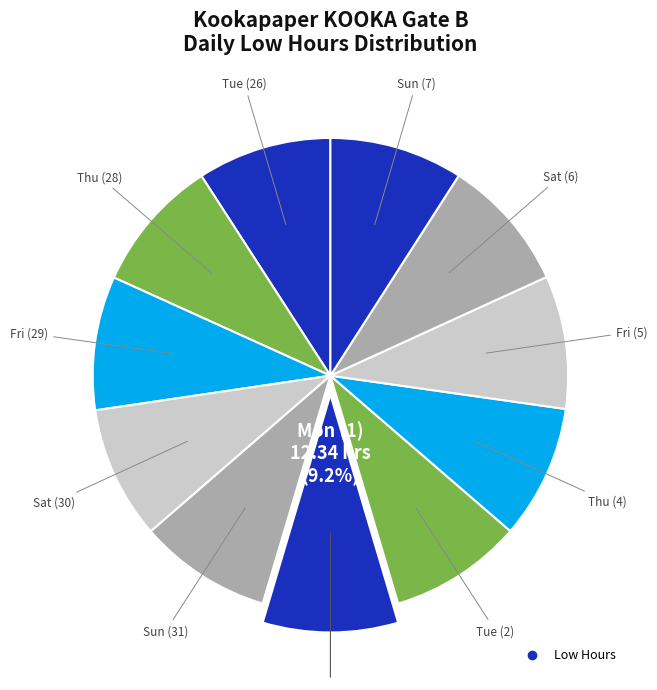

Which category has the biggest portion of the pie?

Mon (1)